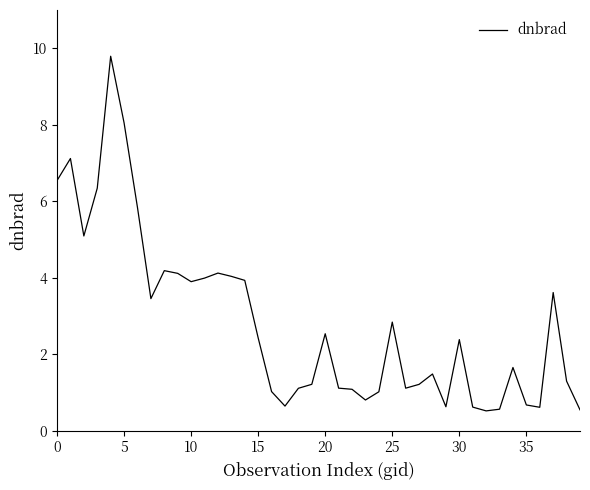

What is the difference between the maximum and minimum values?

9.3